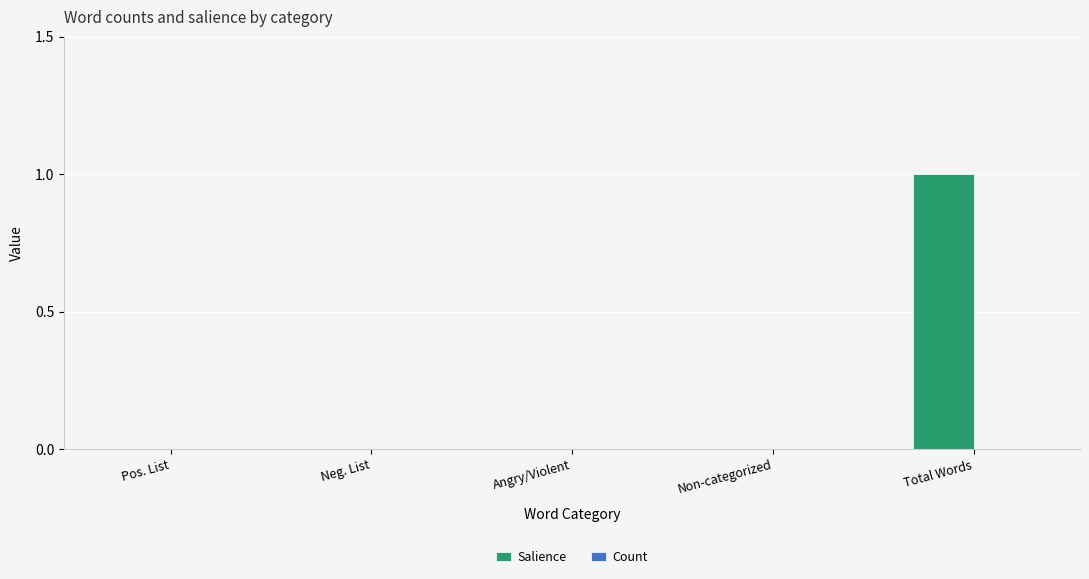

Is it true that the value at Angry/Violent is 0?

True